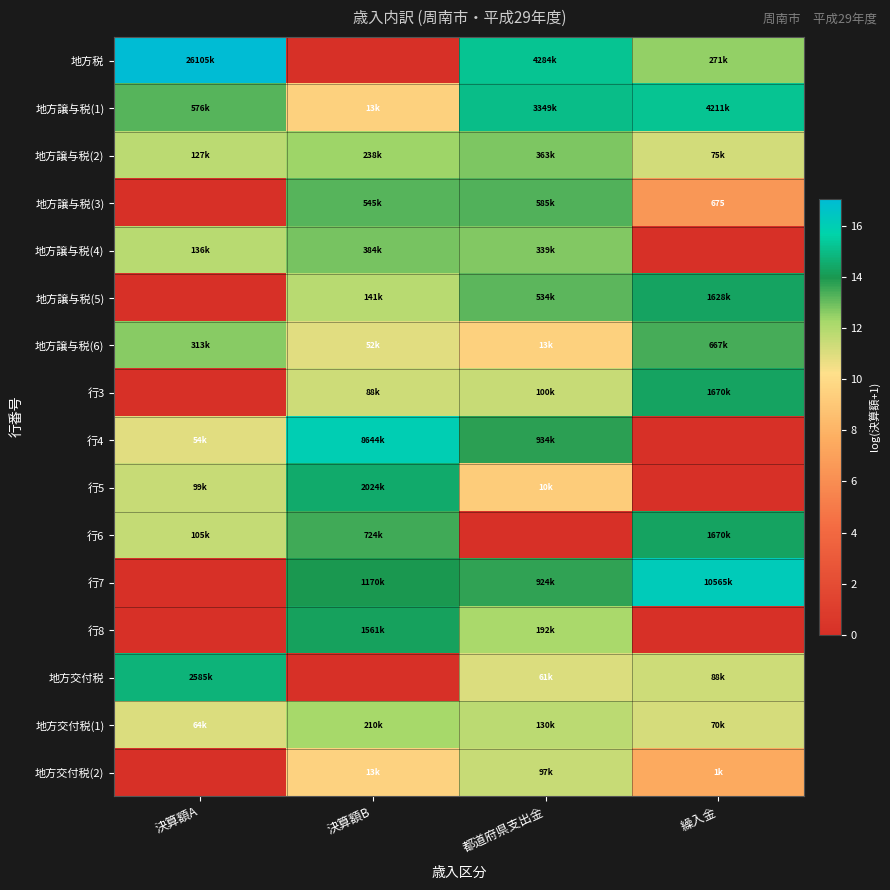

What is the sum of all 地方譲与税(5) values?

39.3